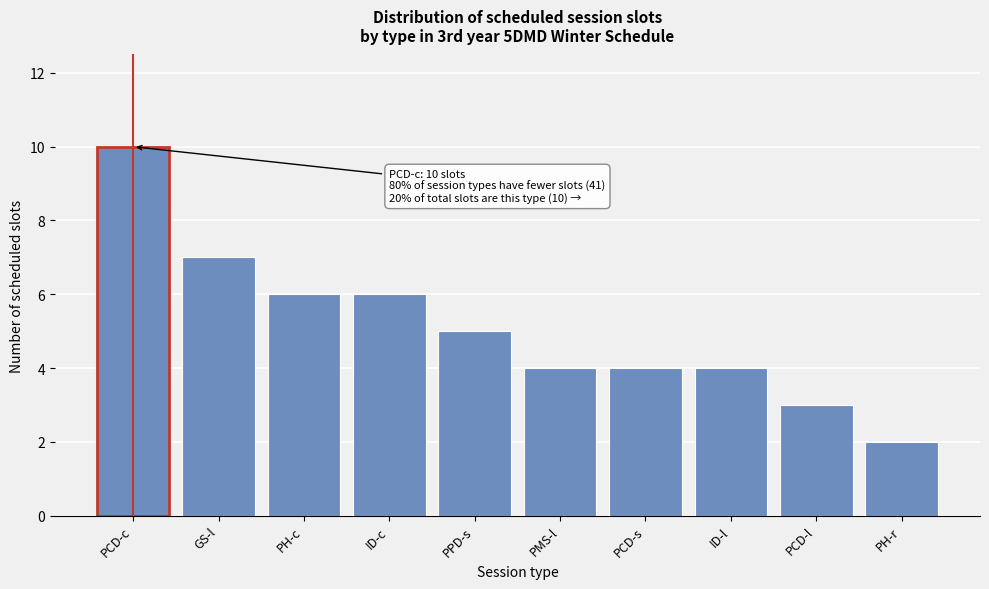

Reading right to left, transcribe all the data shown in this chart.

PH-r=2	PCD-l=3	ID-l=4	PCD-s=4	PMS-l=4	PPD-s=5	ID-c=6	PH-c=6	GS-l=7	PCD-c=10